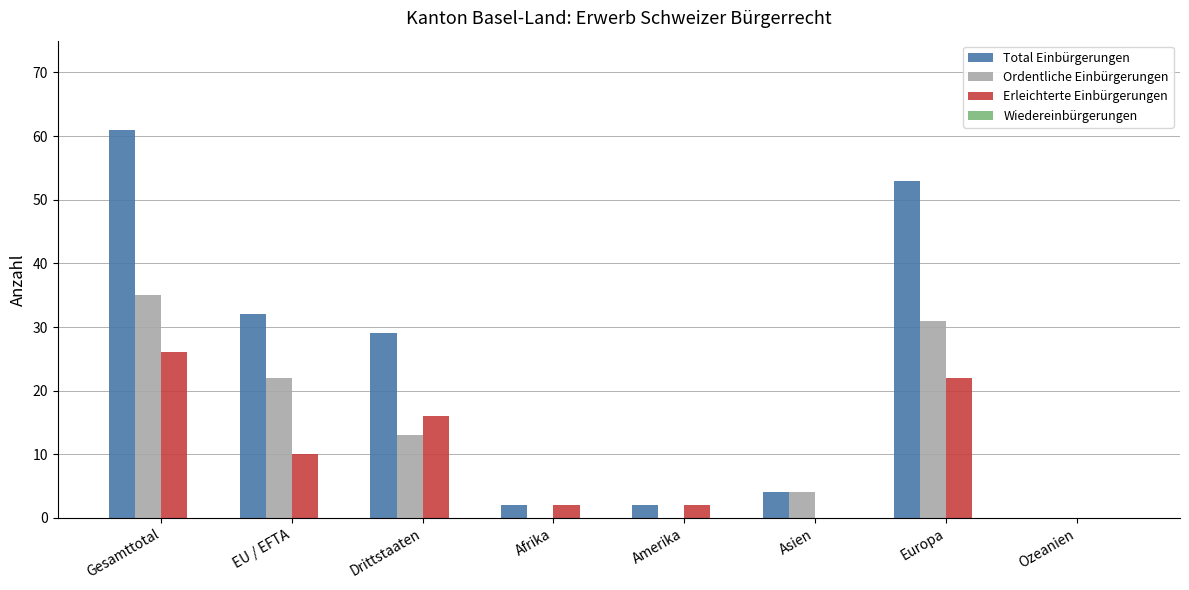

Which series has the largest total across all categories?

Total Einbürgerungen